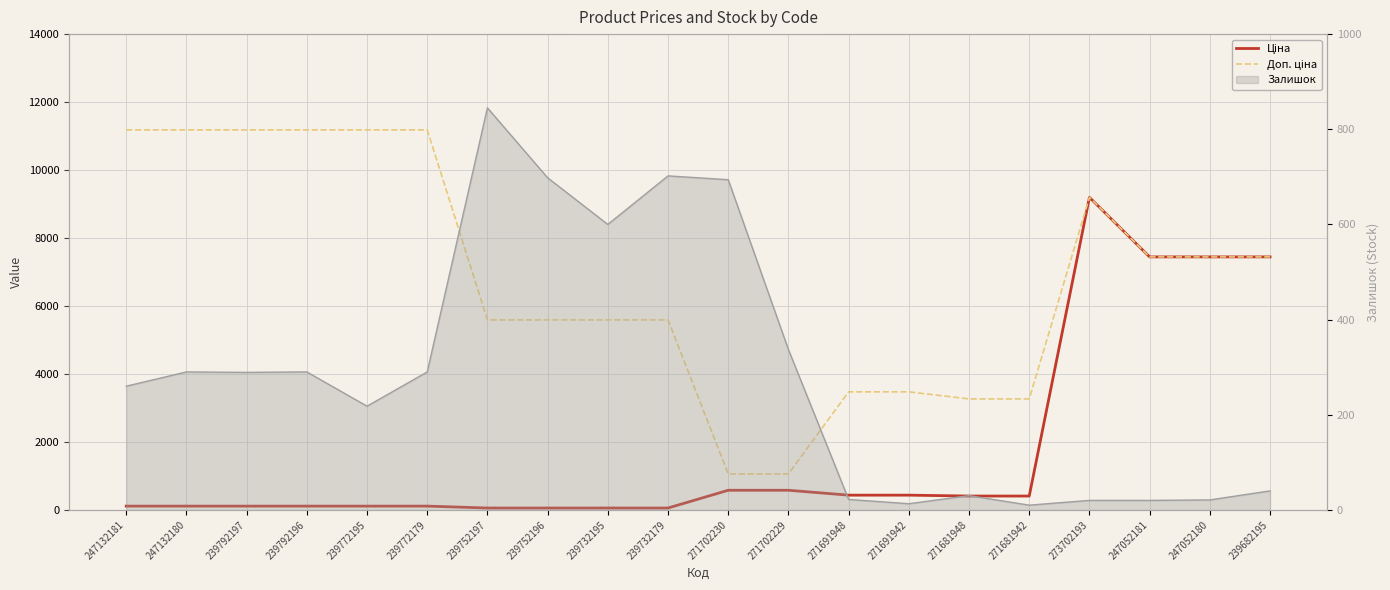

What is the label of the 17th point from the right?

239792196